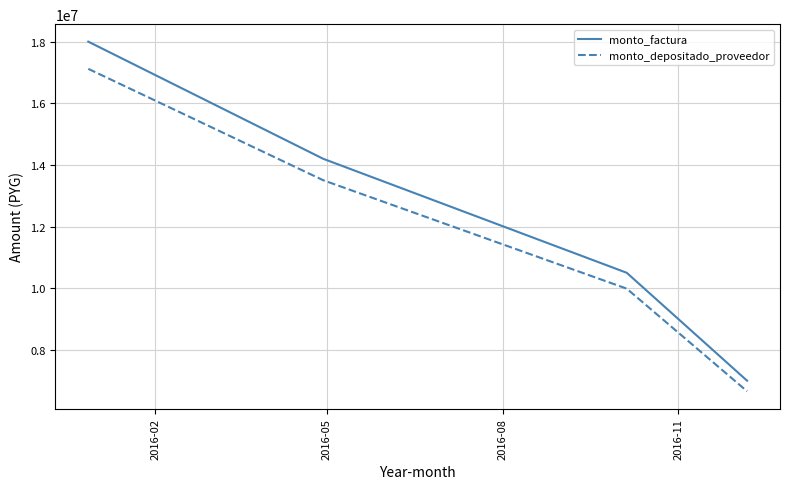

Count the number of categories in the chart.

4